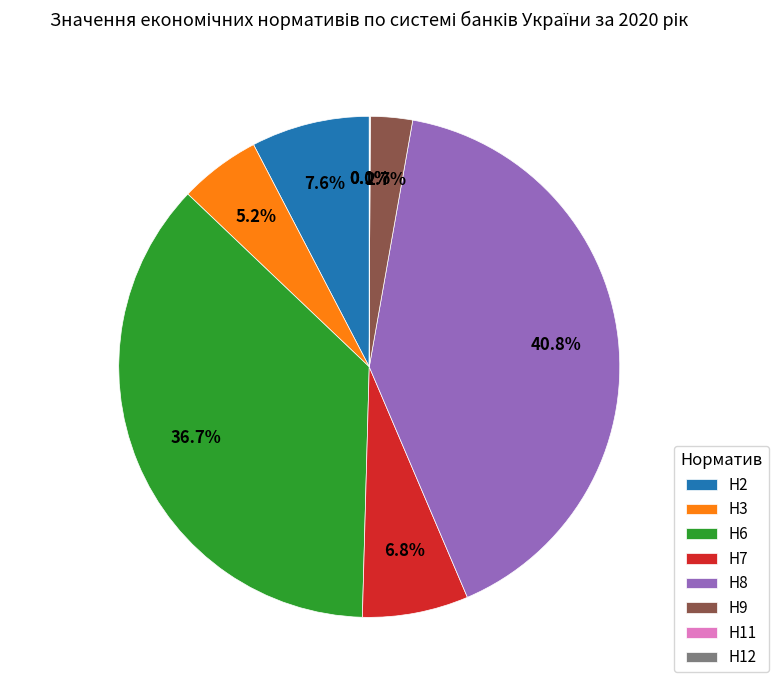

Is there any slice that represents more than half of the pie?

No